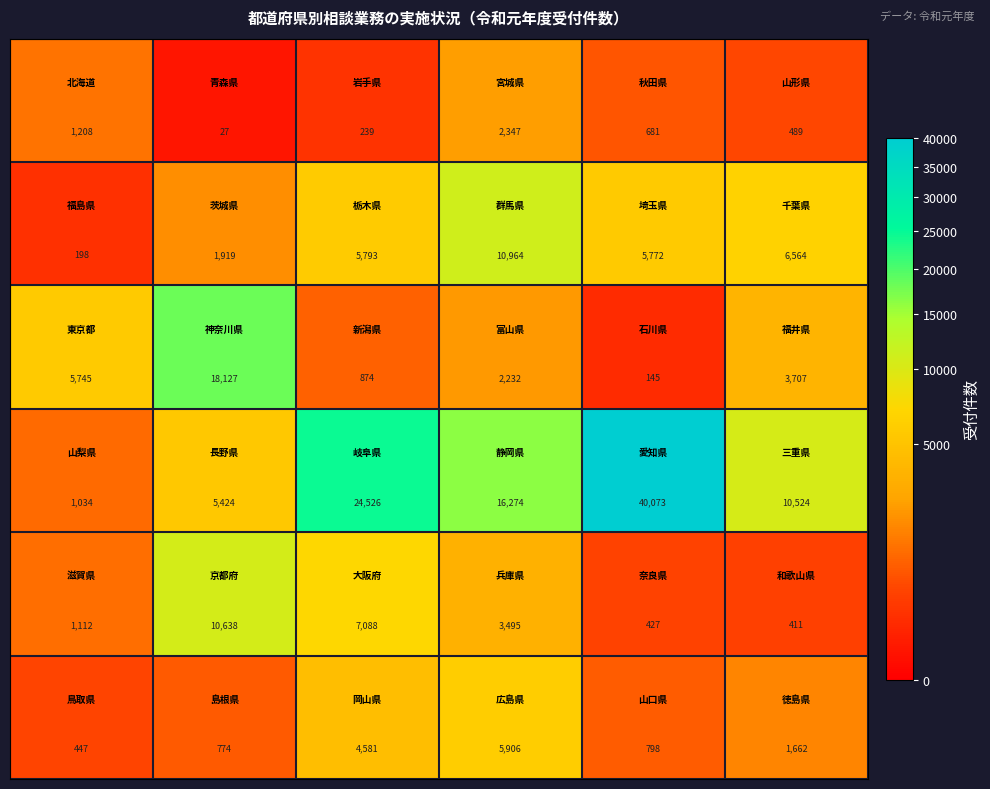

What is the maximum value shown in the chart?

40073